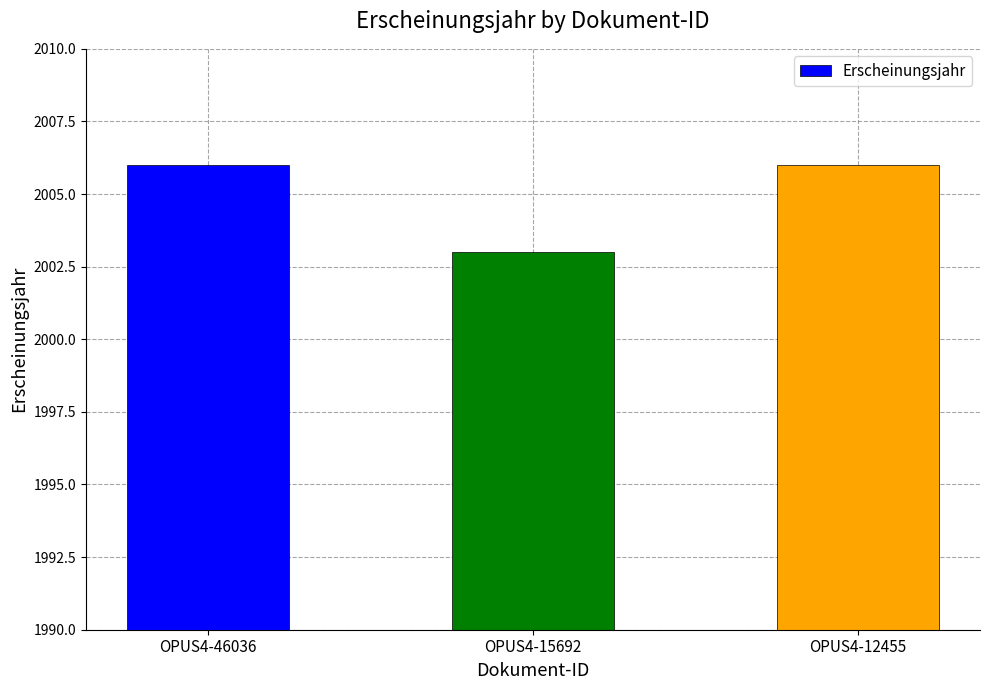

What is the value of the 1st bar from the left?

2006